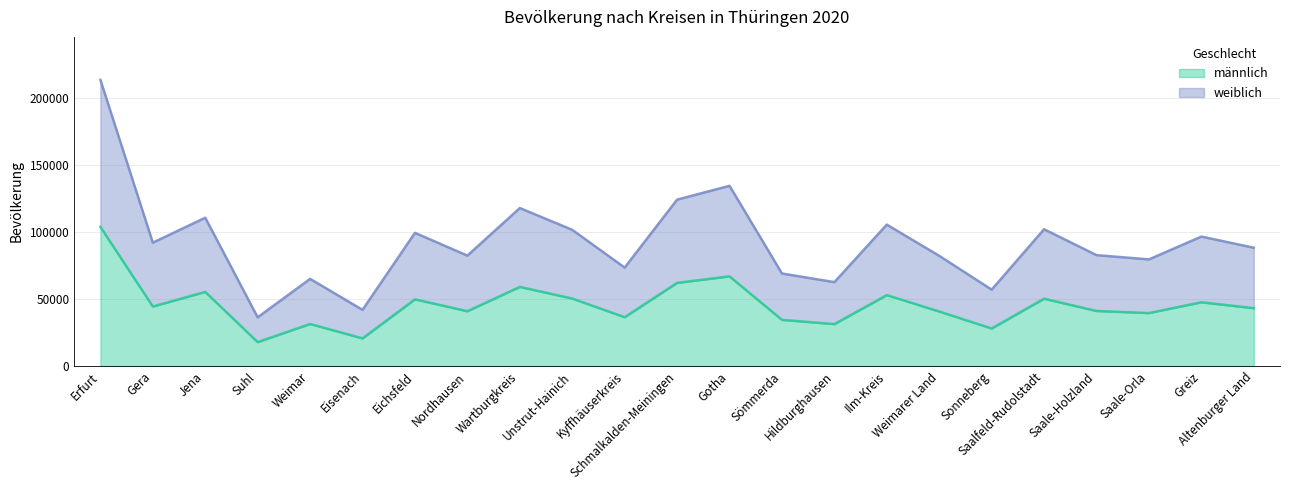

Which series has the largest total across all categories?

weiblich